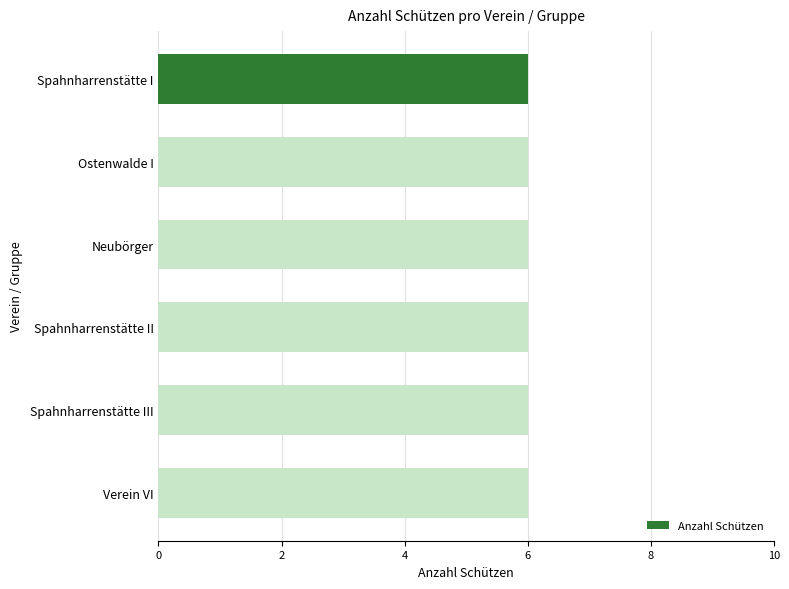

Is it true that Spahnharrenstätte III equals -2 at Neubörger?

False